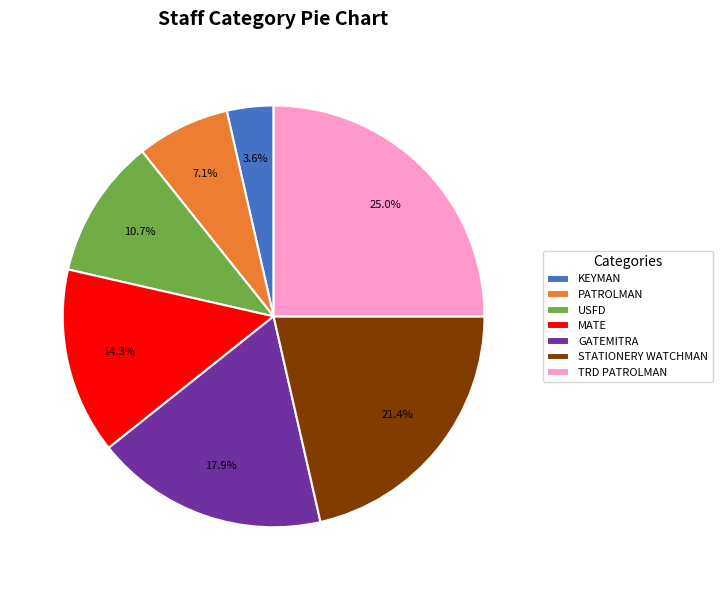

Count the number of slices in the pie.

7